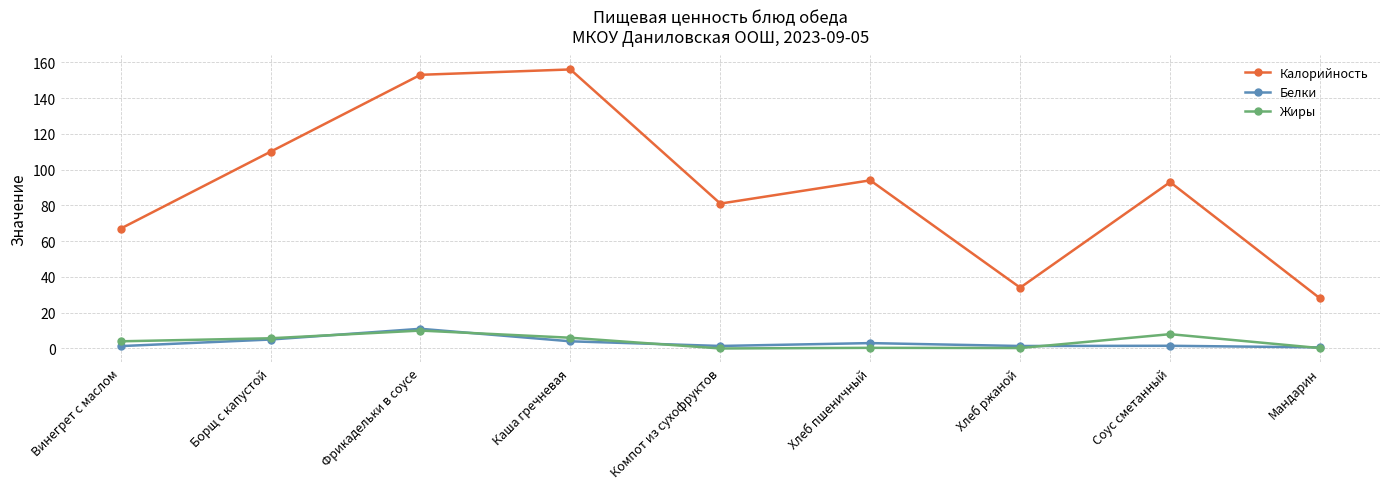

What is the difference between the Жиры values at Каша гречневая and Компот из сухофруктов?

6.0